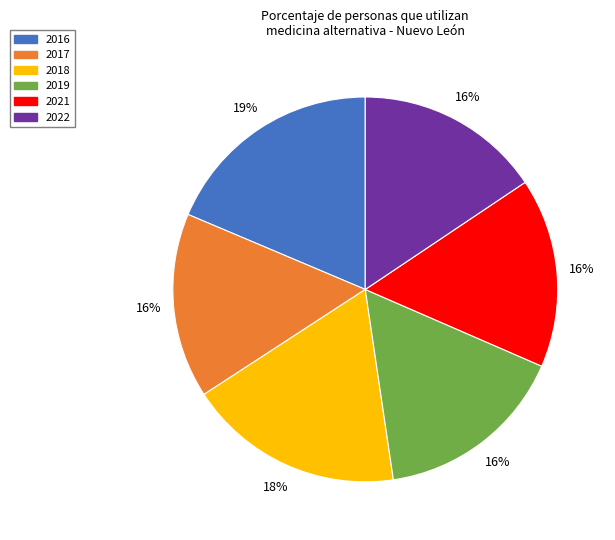

Combined, do 2016 and 2017 account for over 50%?

No